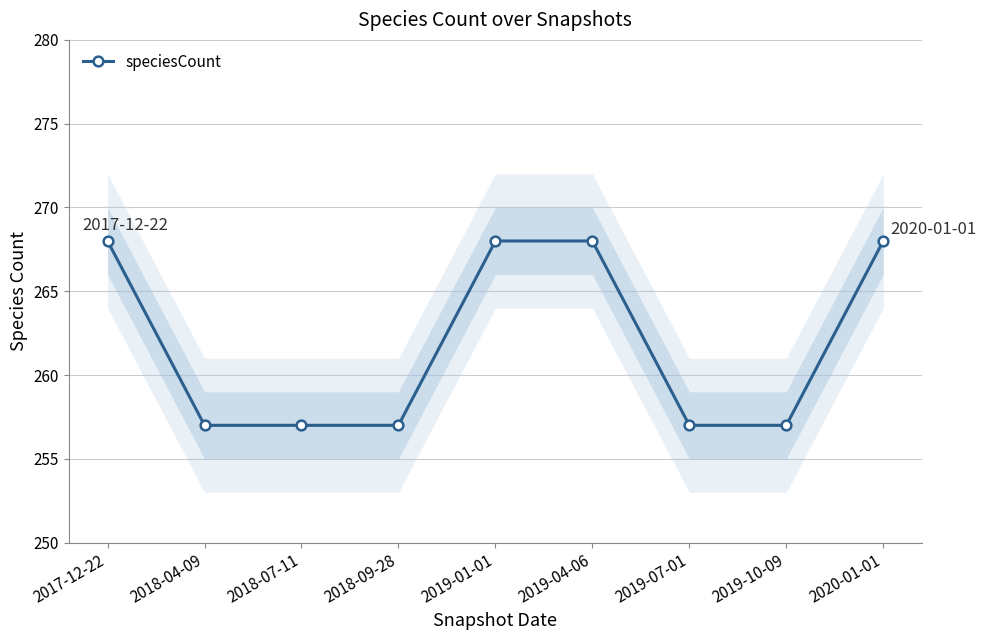

At which category does the chart reach its peak across all series?

2017-12-22